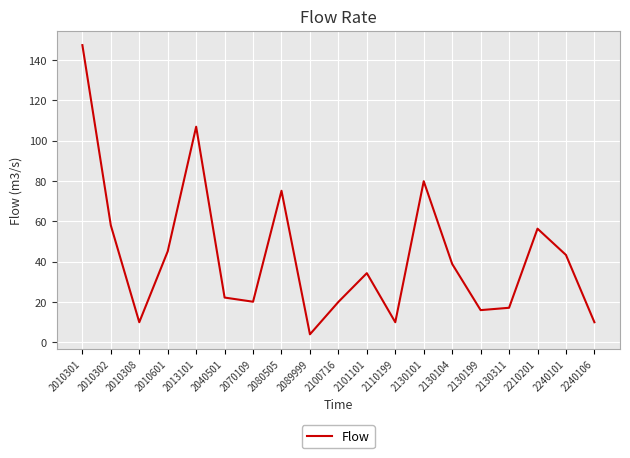

Is it true that the value at 2130311 is 23.2?

False